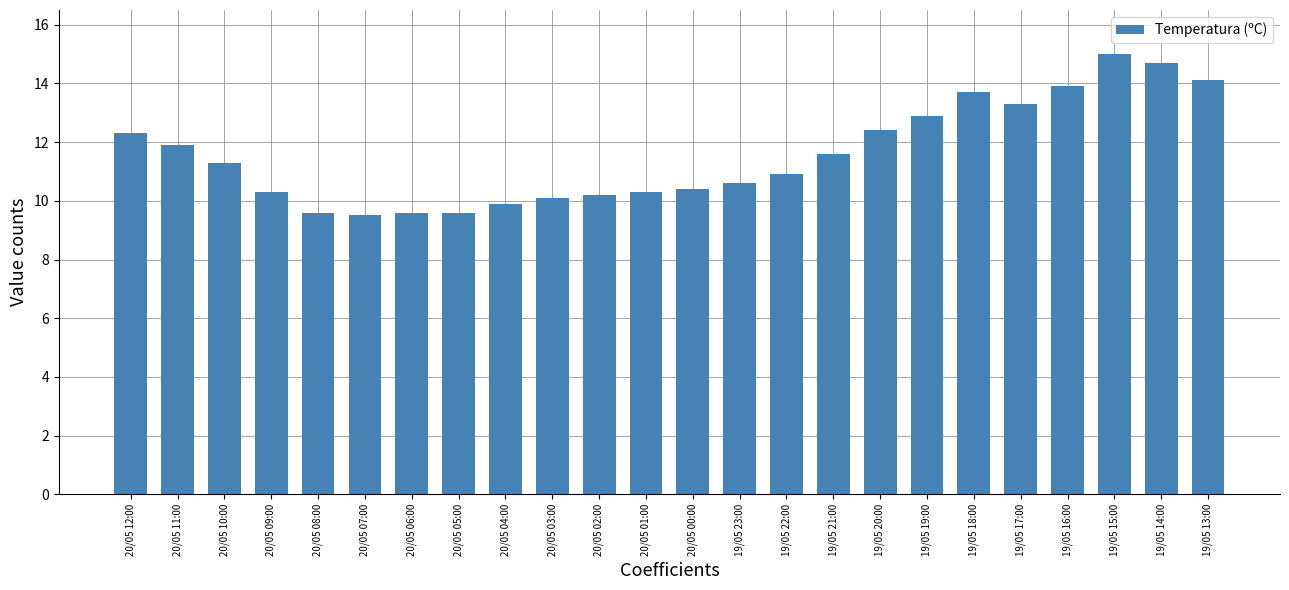

True or false: the data shows 9.9 at 20/05 04:00.

True